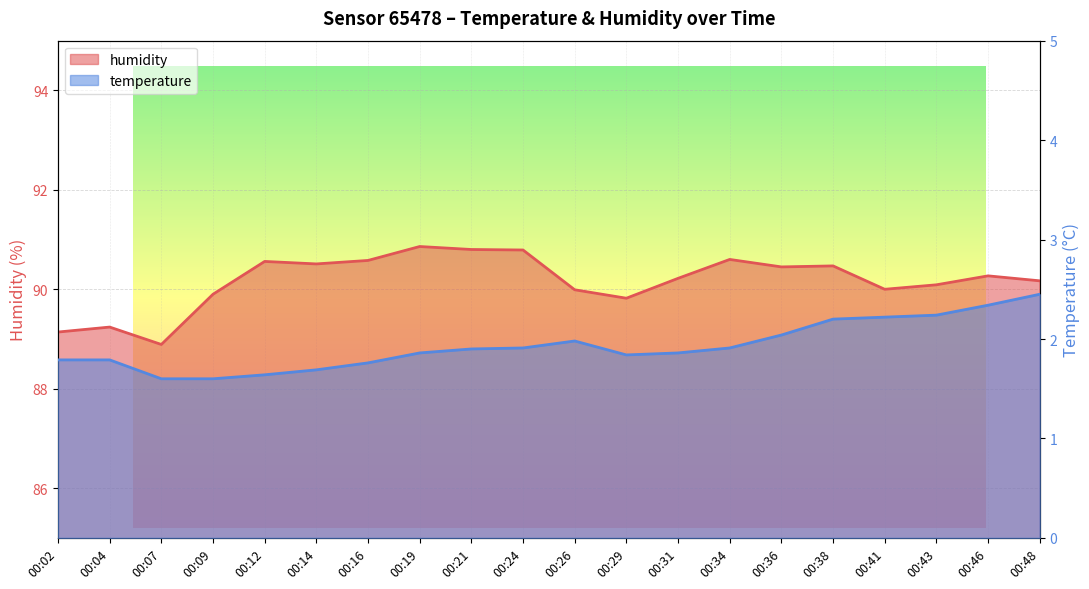

List the series in order of their peak value, highest first.

humidity, temperature